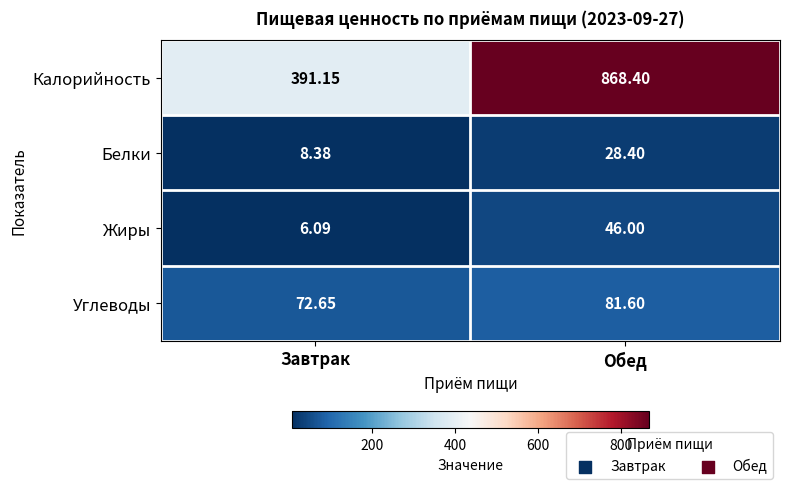

Between Завтрак and Обед, which series saw the biggest shift?

Калорийность